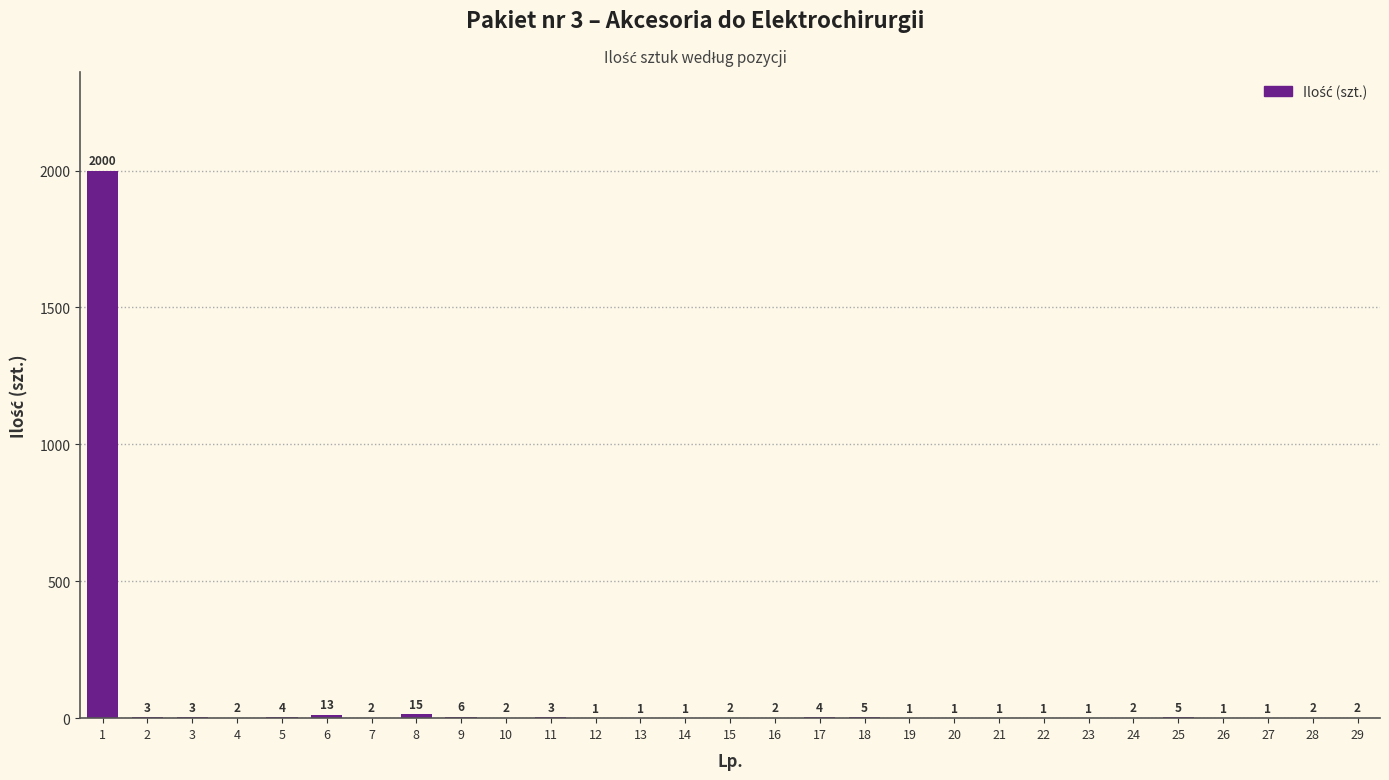

Reading left to right, list all the values displayed in this chart.

1=2000	2=3	3=3	4=2	5=4	6=13	7=2	8=15	9=6	10=2	11=3	12=1	13=1	14=1	15=2	16=2	17=4	18=5	19=1	20=1	21=1	22=1	23=1	24=2	25=5	26=1	27=1	28=2	29=2